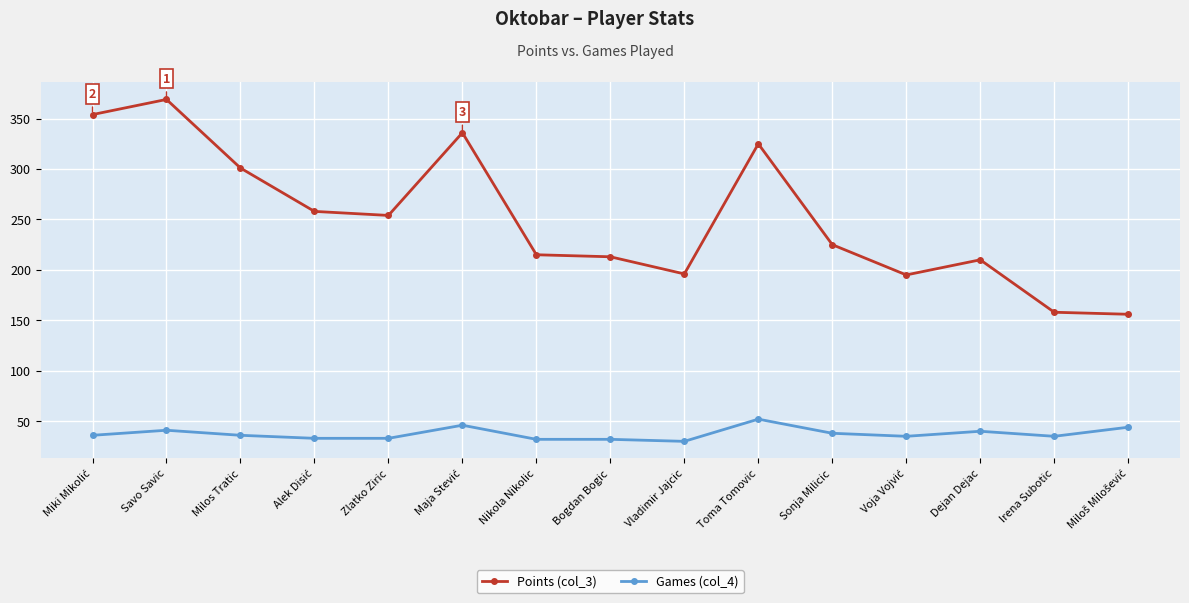

What is the minimum value shown in the chart?

30